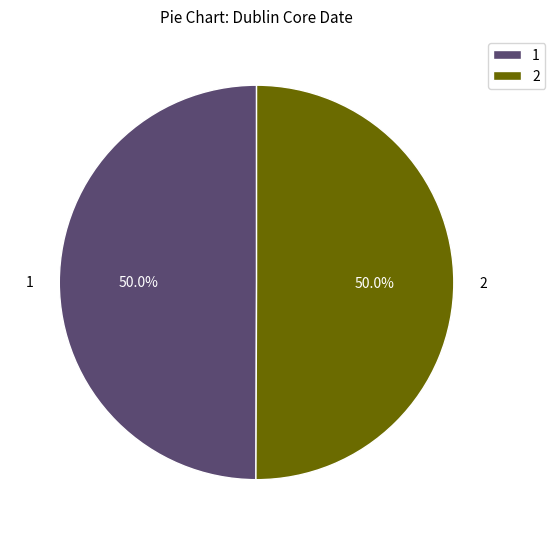

Approximately how many times larger is the value at 2 compared to 1?

1.0